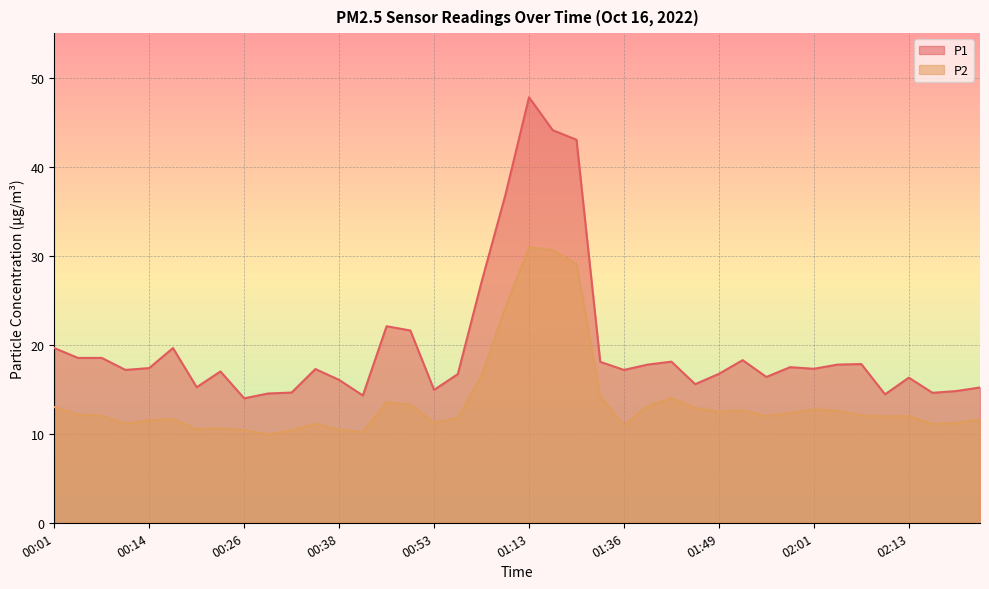

What is the label of the 34th point from the left?

02:04